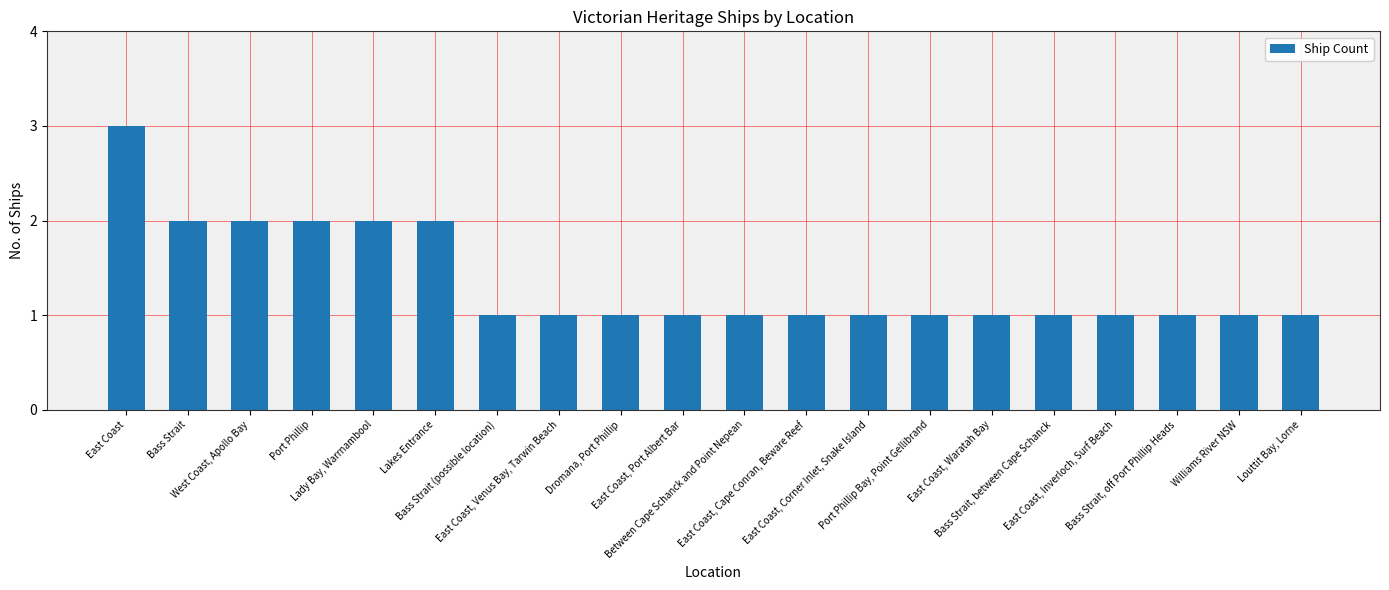

The value at East Coast, Corner Inlet, Snake Island is 1. True or false?

True